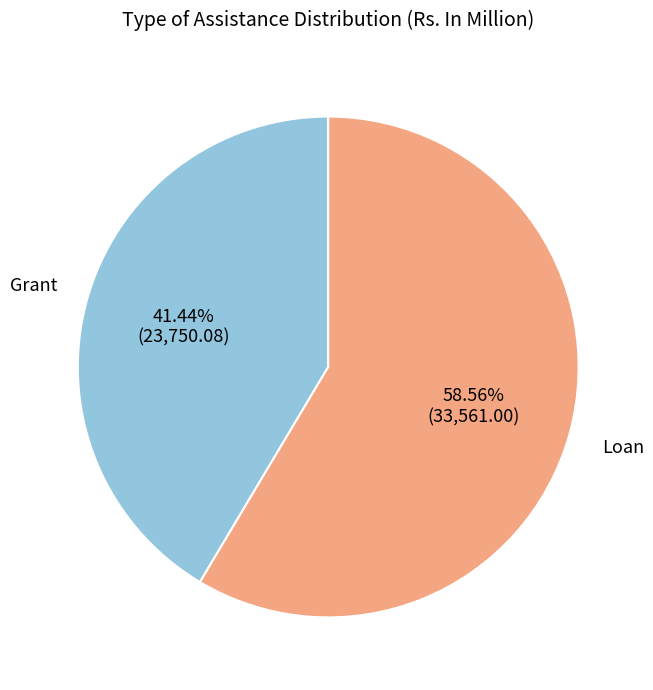

Is there a majority slice in this chart?

Yes